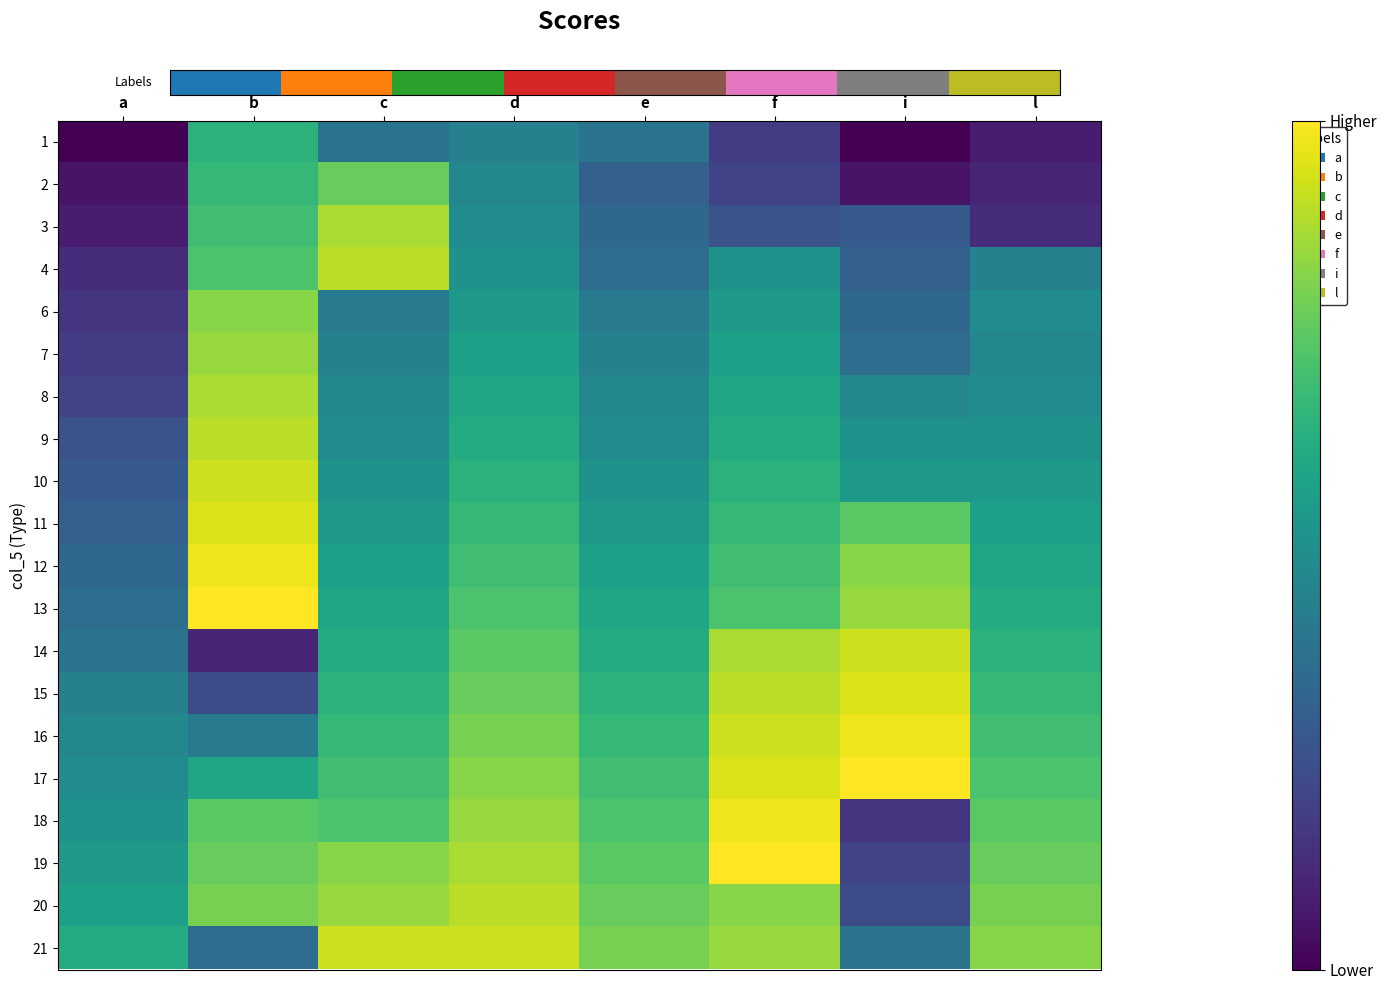

At which category is the sum across all series the highest?

f